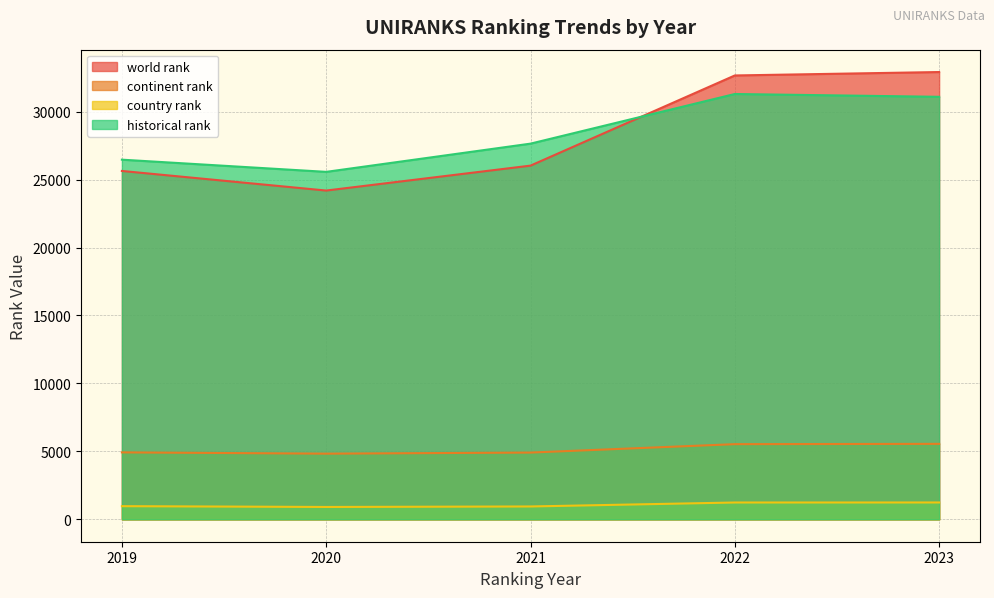

What are all the series names shown in the legend?

world rank, continent rank, country rank, historical rank